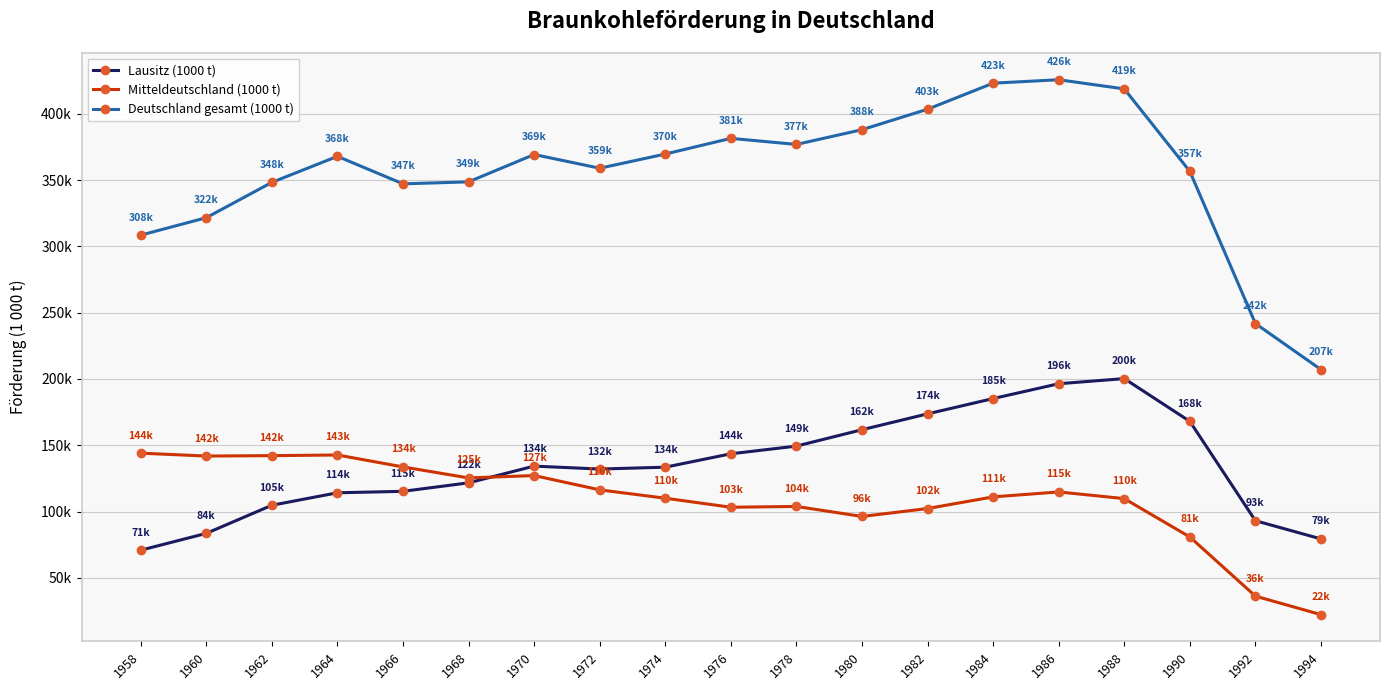

True or false: Deutschland gesamt (1000 t) and Lausitz (1000 t) cross at least once.

False